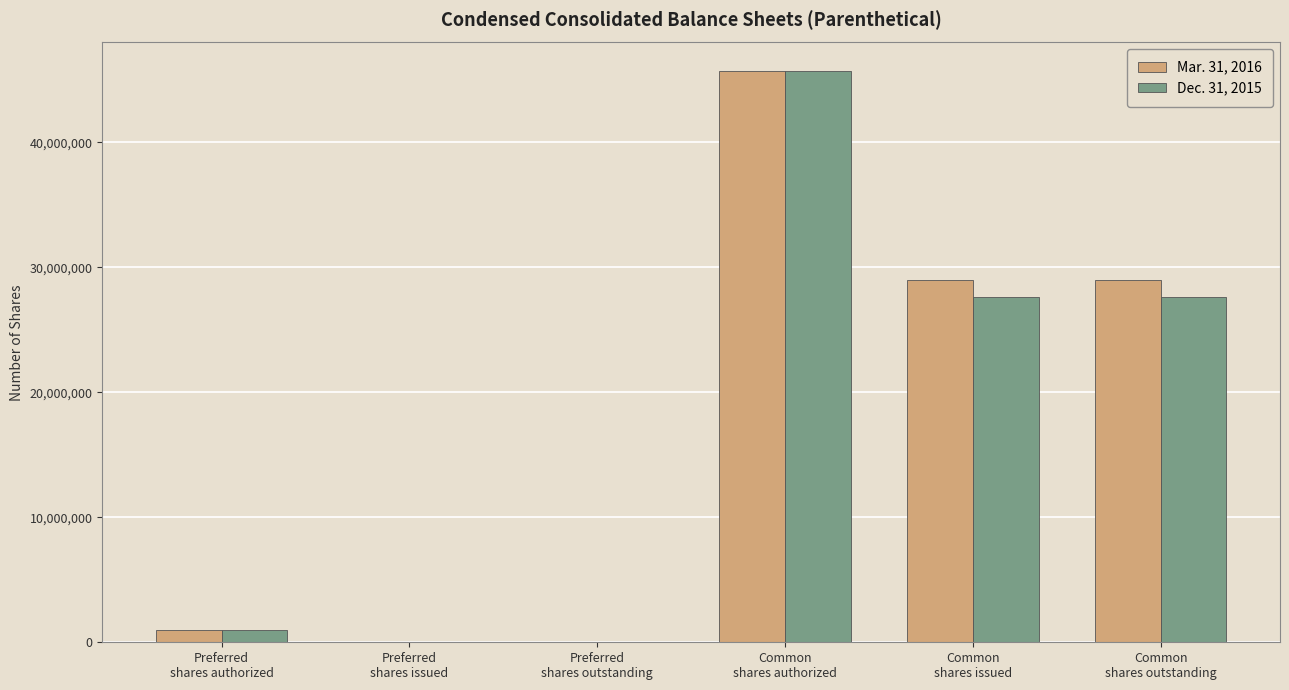

Are the bars horizontal?

No